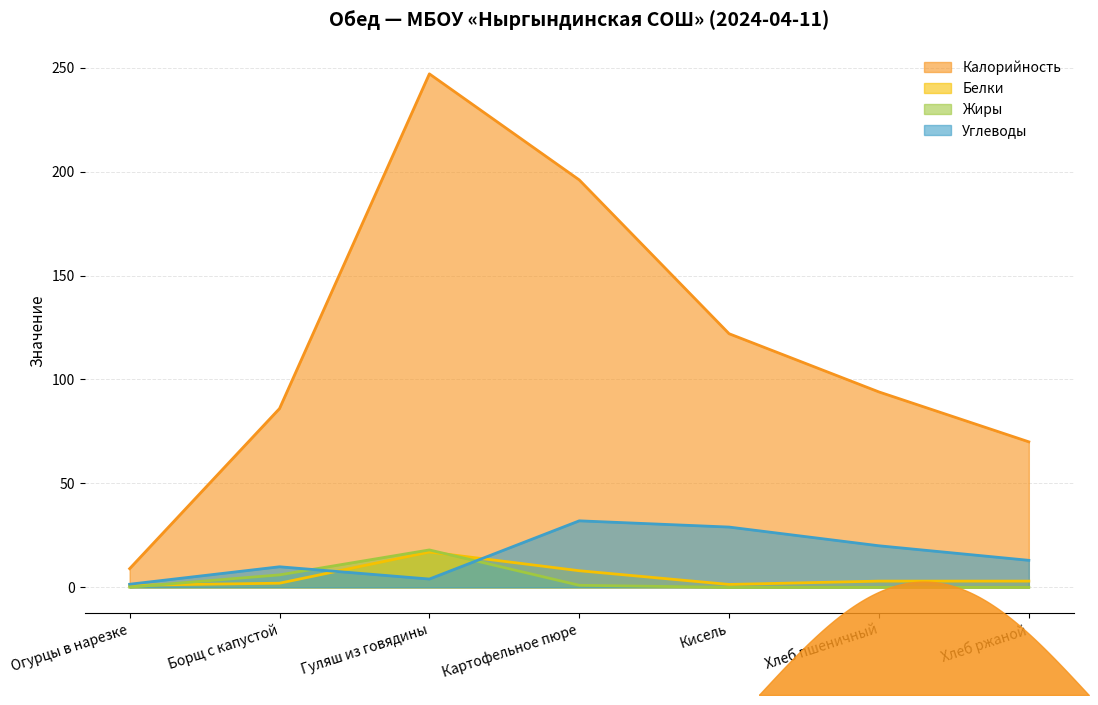

What is the label of the 6th point from the left?

Хлеб пшеничный